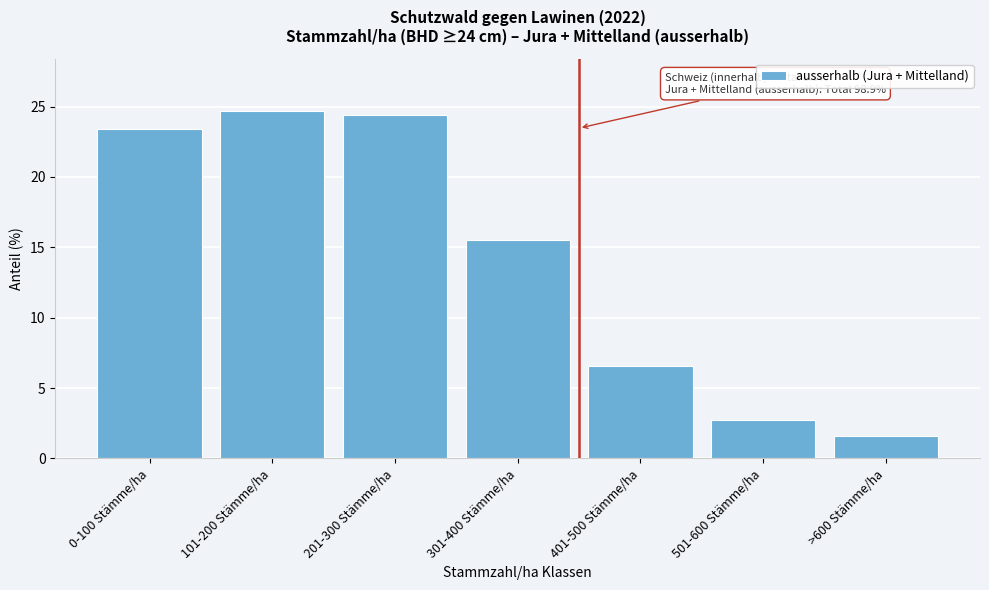

Reading left to right, extract all data points from this chart.

0-100 Stämme/ha=23.4	101-200 Stämme/ha=24.7	201-300 Stämme/ha=24.4	301-400 Stämme/ha=15.5	401-500 Stämme/ha=6.6	501-600 Stämme/ha=2.7	>600 Stämme/ha=1.6